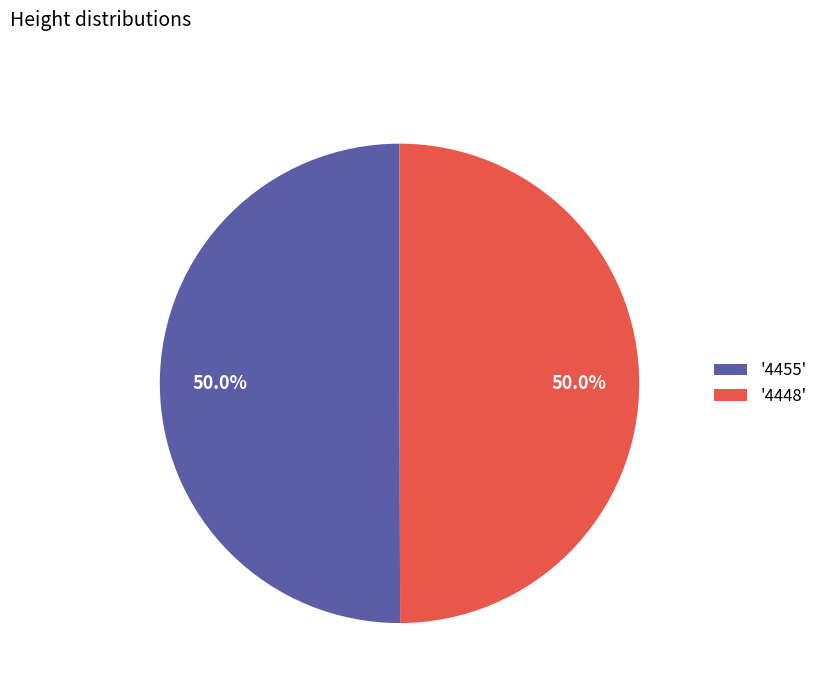

What is the ratio of the value at '4448' to the value at '4455'?

1.0